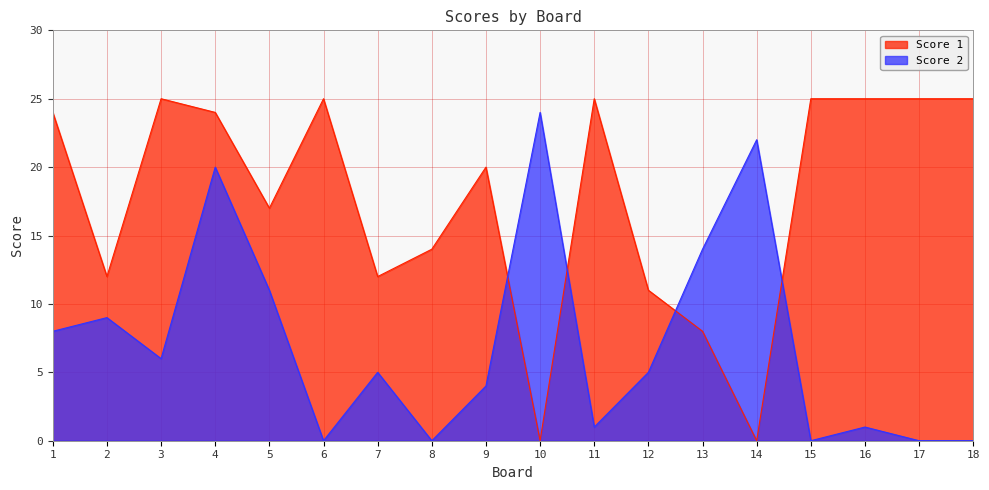

Which category has the lowest value across all series?

10